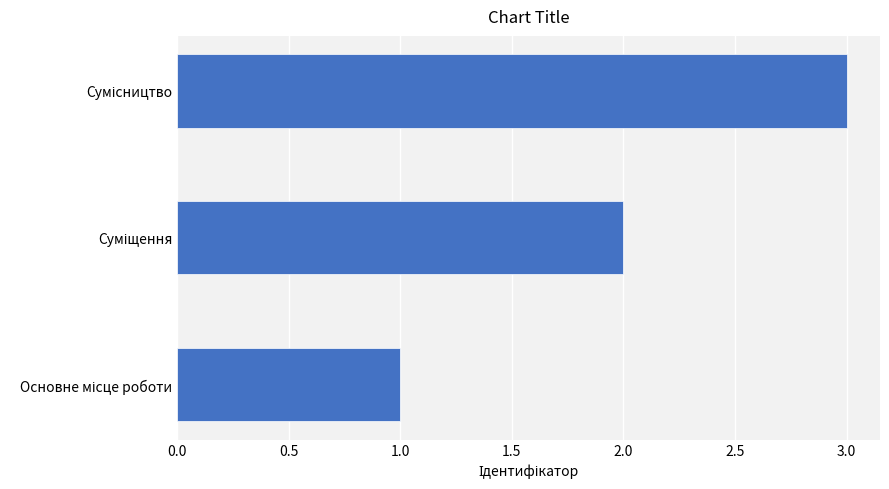

What is the sum of all values?

6